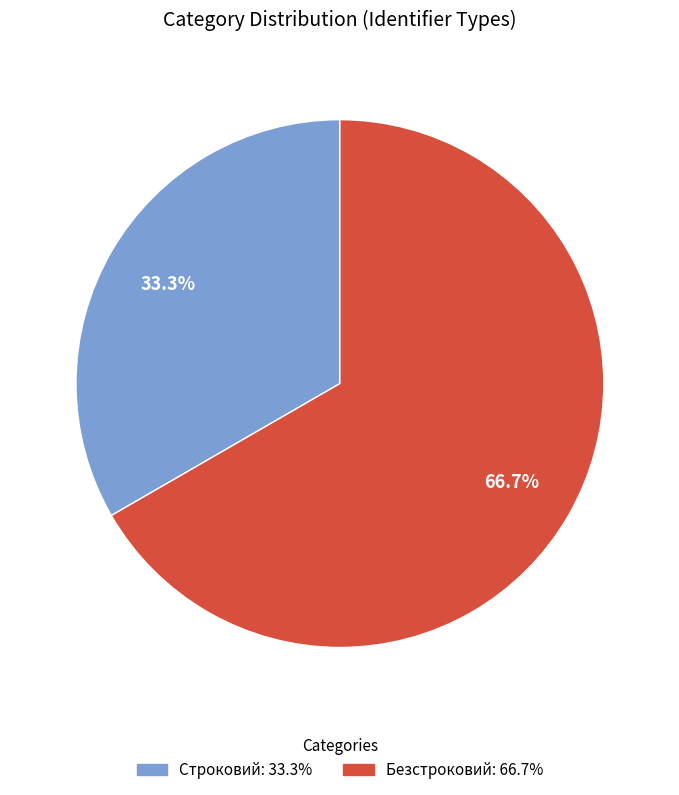

Rank the categories by value from highest to lowest.

Безстроковий, Строковий